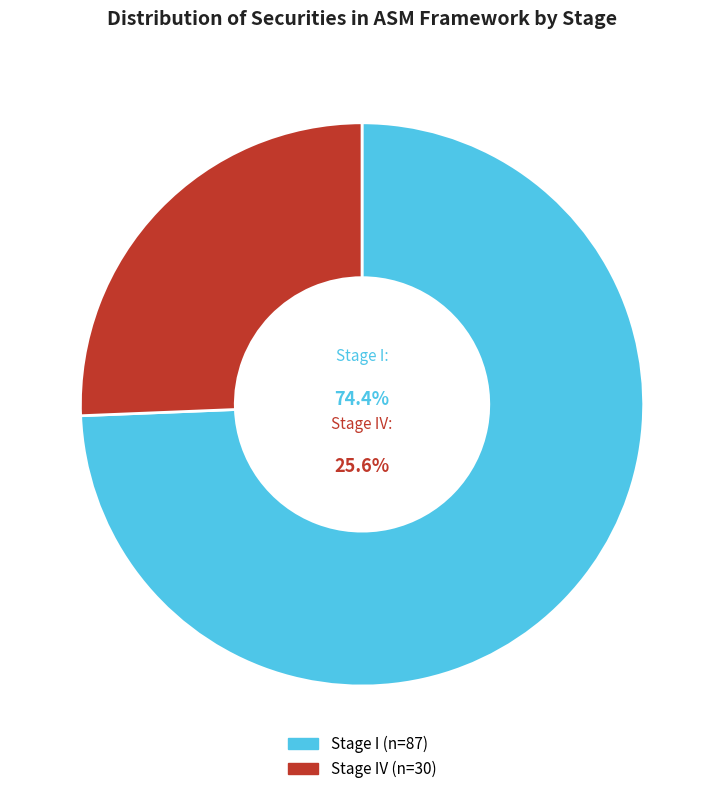

Which category has the biggest portion of the pie?

Stage I